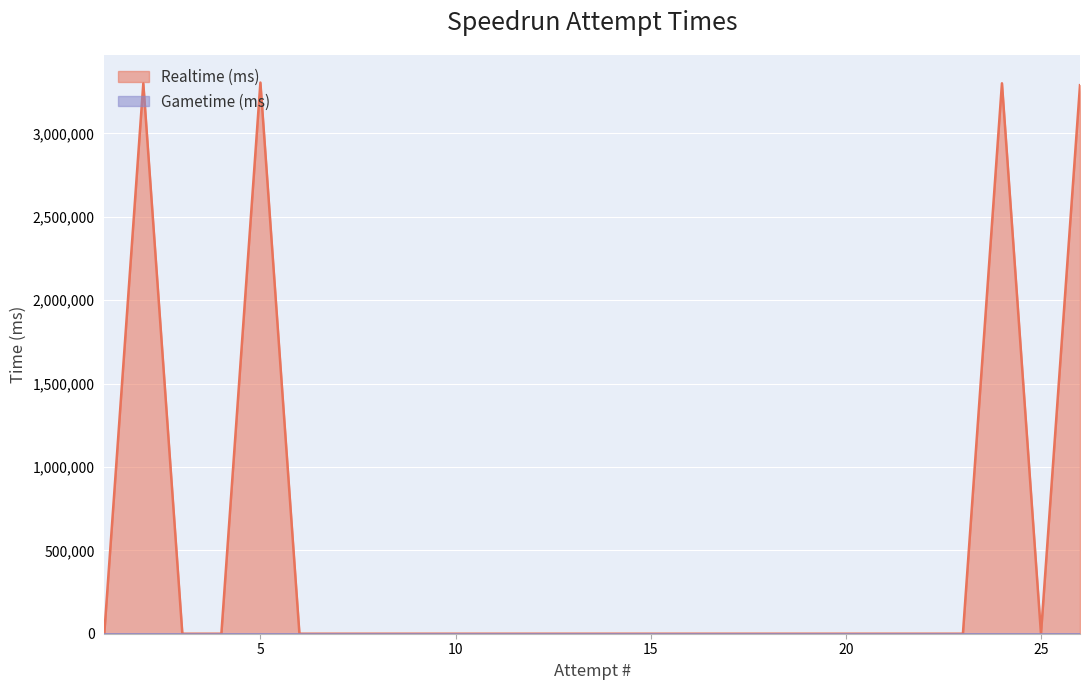

The chart shows a value of 1584073 at 12. True or false?

False